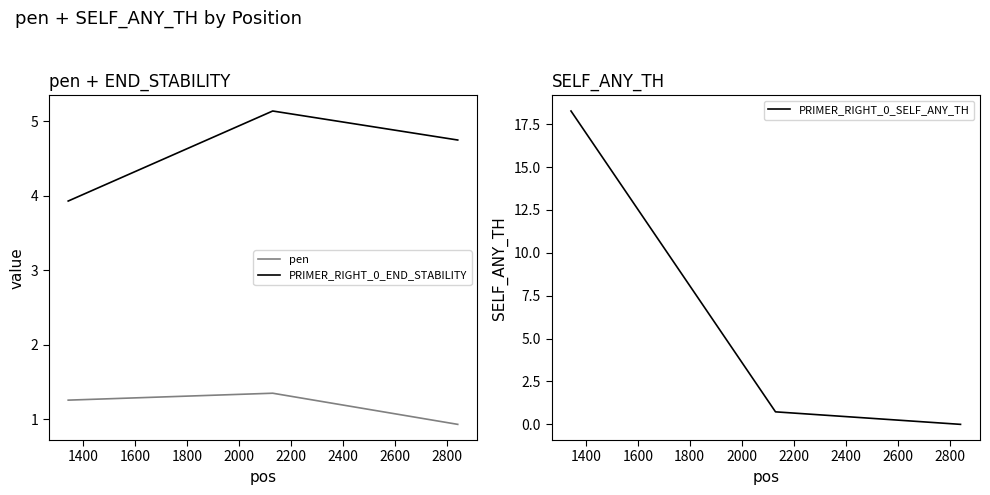

Which category has the lowest value across all series?

1600